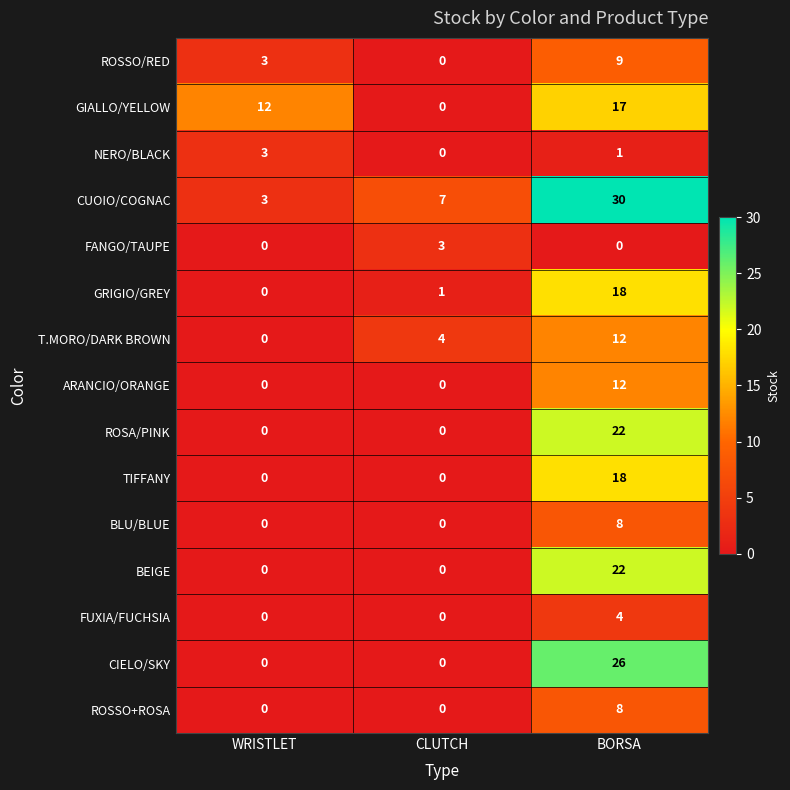

How many NERO/BLACK values are between 0 and 3?

3